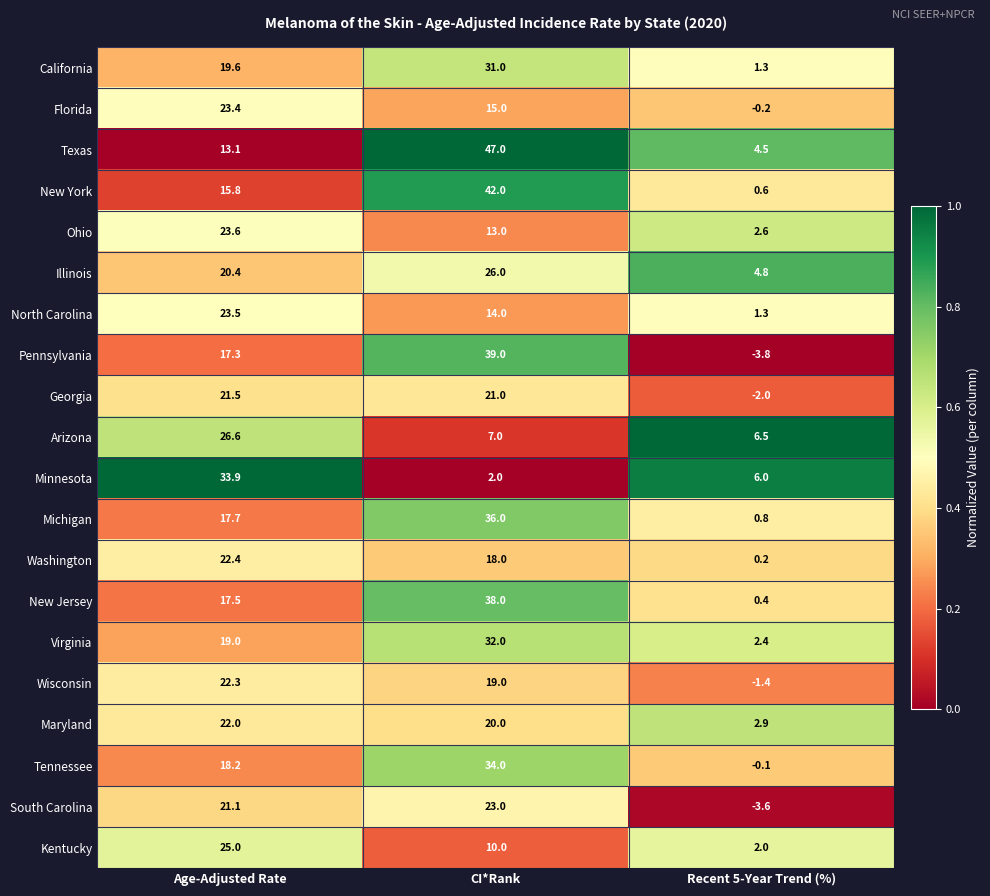

What is the average value of the Florida series?

12.7